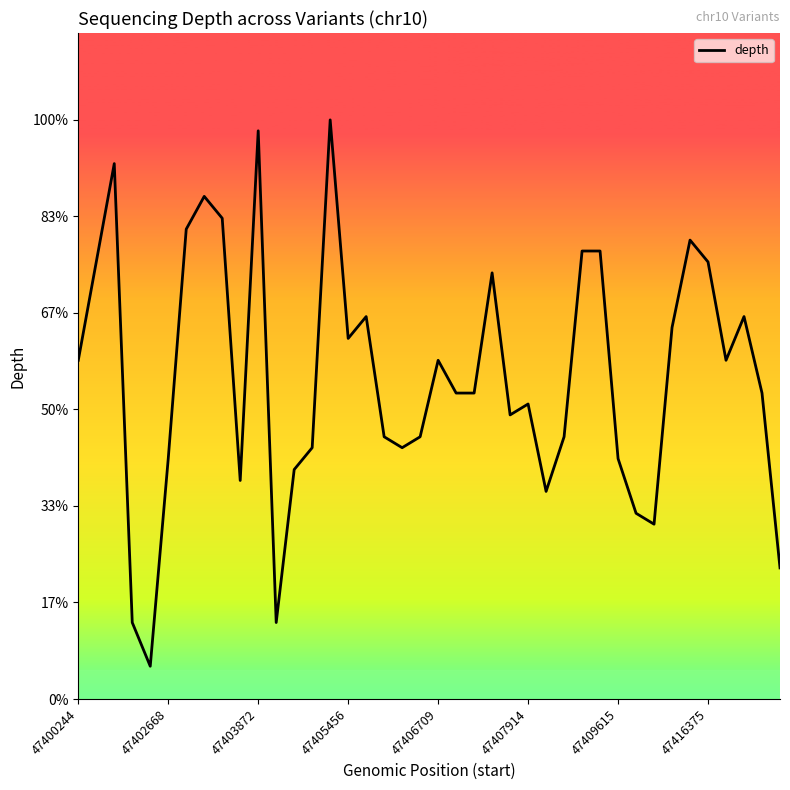

Does the chart display data point markers on the line(s)?

No